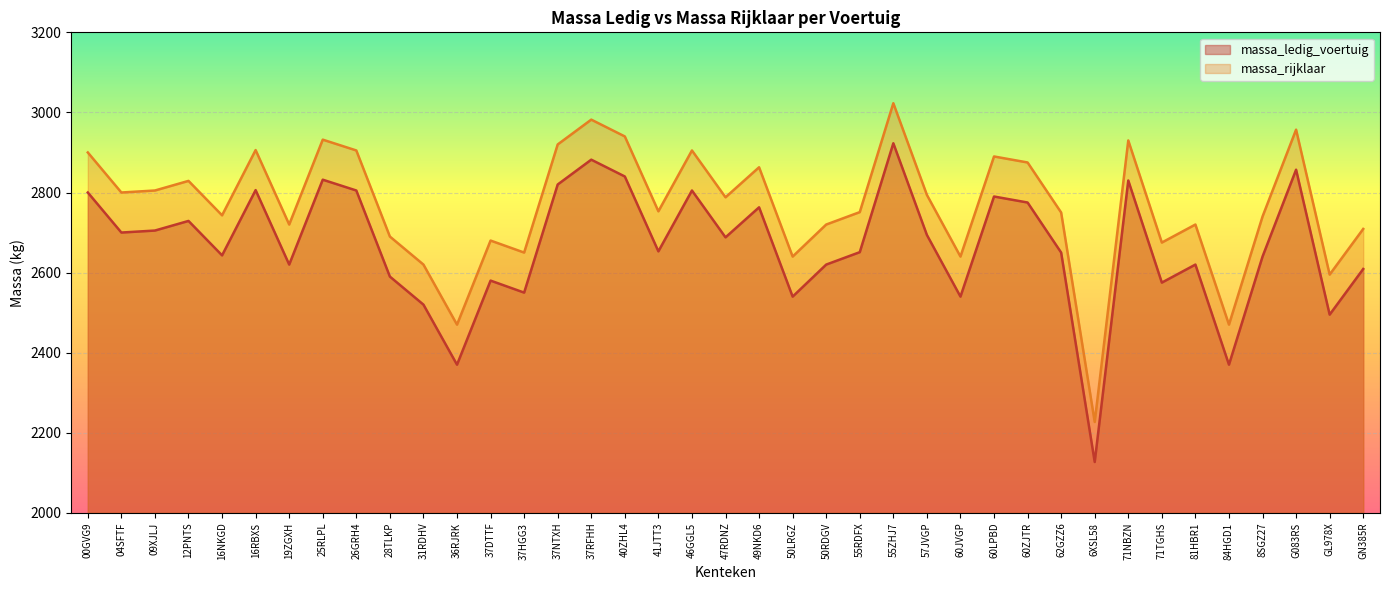

True or false: massa_ledig_voertuig has a value of 2495 at GL978X.

True